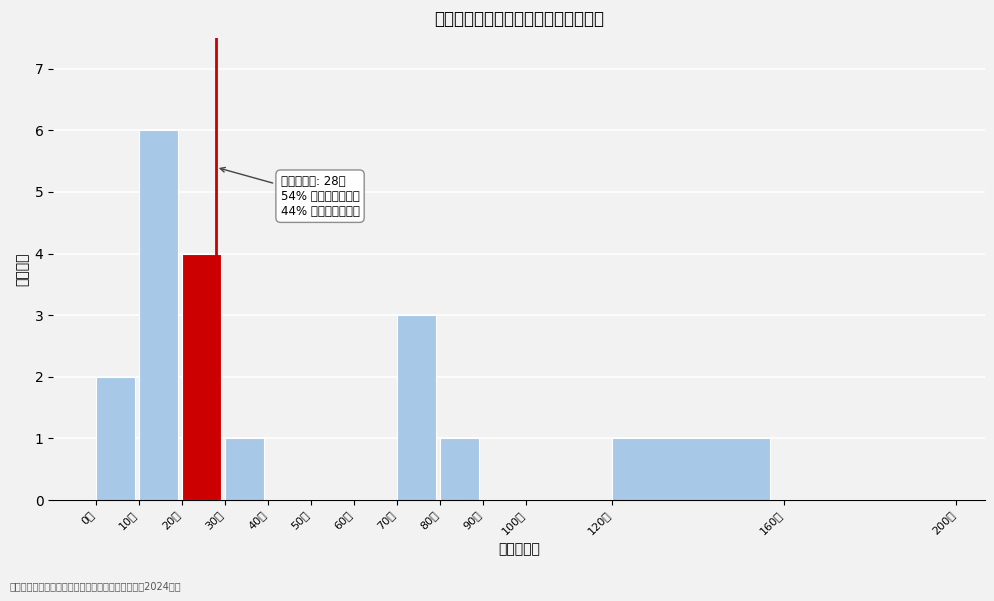

Which range on the x-axis has the tallest bar?

10 to 20